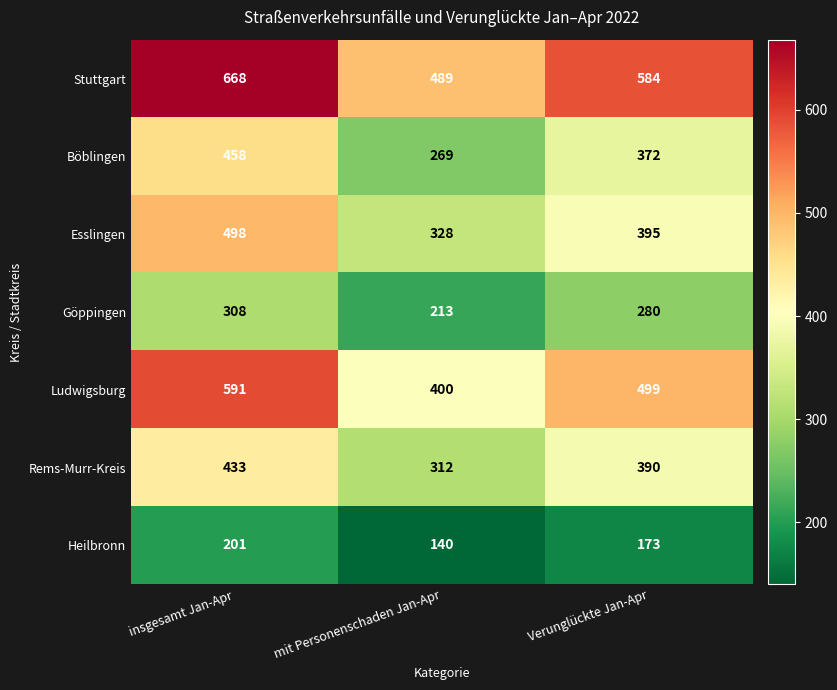

The value of Stuttgart at mit Personenschaden Jan-Apr is 489. True or false?

True